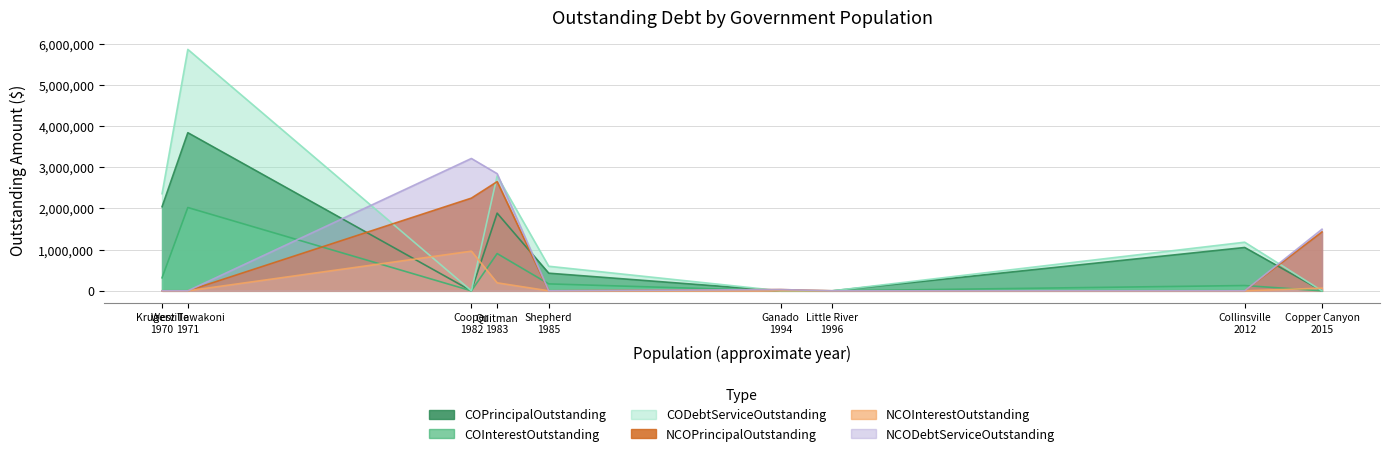

Is the value of NCODebtServiceOutstanding at Krugerville
1970 greater than the value of COPrincipalOutstanding at West Tawakoni
1971?

No